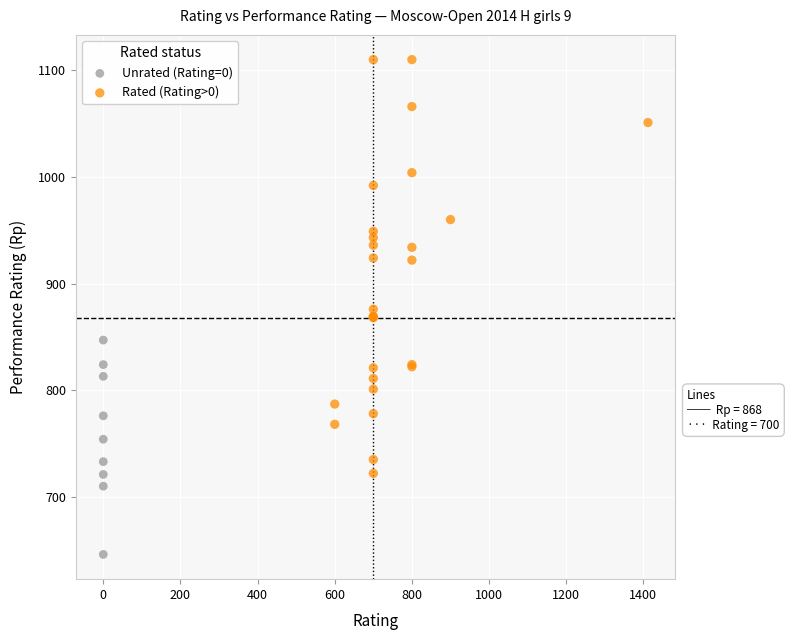

Which series reaches the minimum Y coordinate?

Unrated (Rating=0)